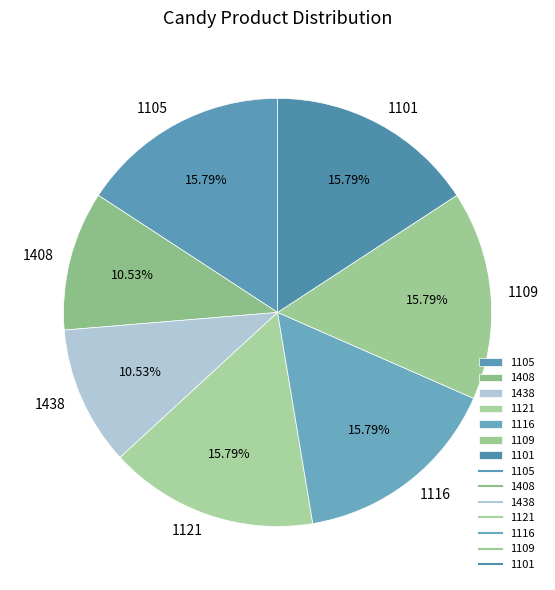

Do 1105 and 1408 together represent more than half of the pie?

No